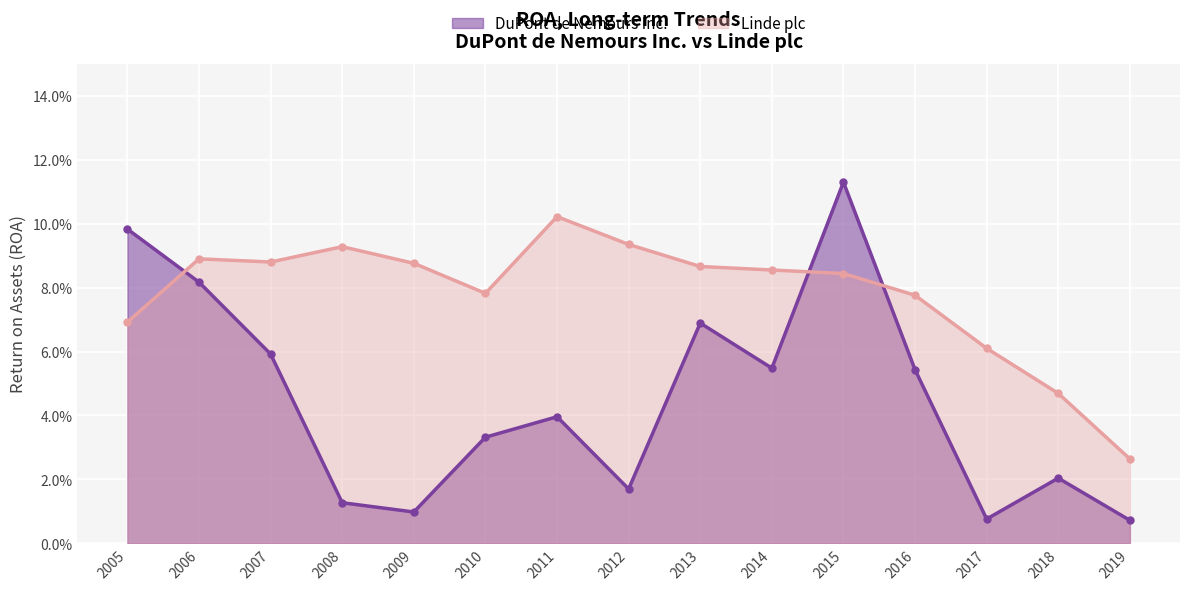

Reading right to left, list all the values displayed in this chart.

DuPont de Nemours Inc.: 2019=0.0	2018=0.0	2017=0.0	2016=0.1	2015=0.1	2014=0.1	2013=0.1	2012=0.0	2011=0.0	2010=0.0	2009=0.0	2008=0.0	2007=0.1	2006=0.1	2005=0.1
Linde plc: 2019=0.0	2018=0.0	2017=0.1	2016=0.1	2015=0.1	2014=0.1	2013=0.1	2012=0.1	2011=0.1	2010=0.1	2009=0.1	2008=0.1	2007=0.1	2006=0.1	2005=0.1